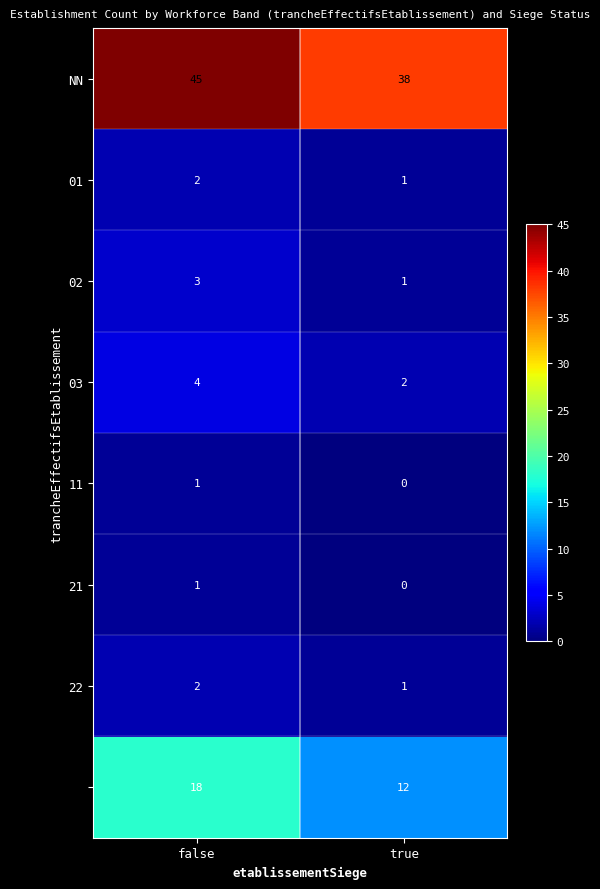

What is the difference between the highest and lowest values at true?

38